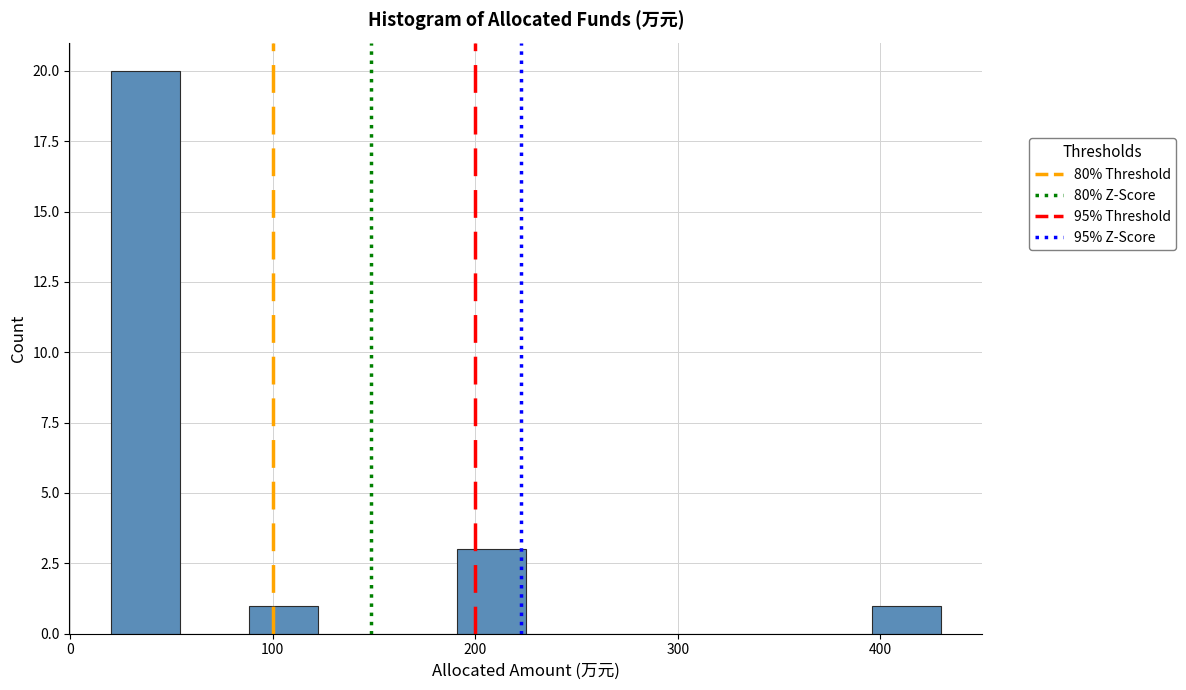

Around what value on the x-axis is the tallest bar? Give the approximate position of its centre, as read against the axis.

40